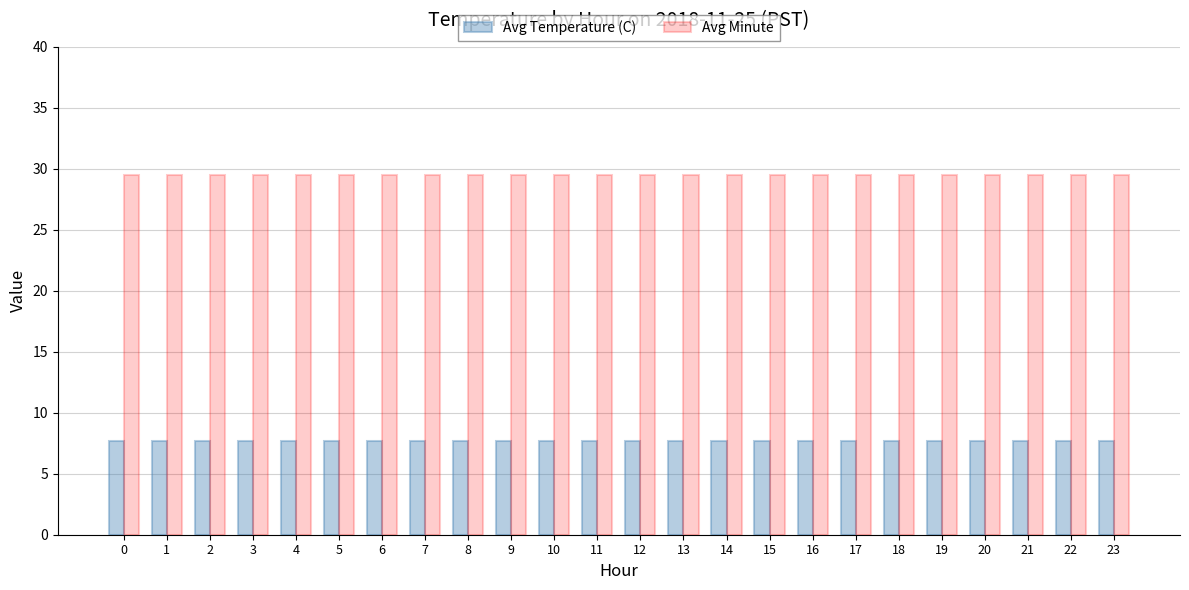

Is the value of Avg Temperature (C) at 10 greater than the value of Avg Minute at 19?

No